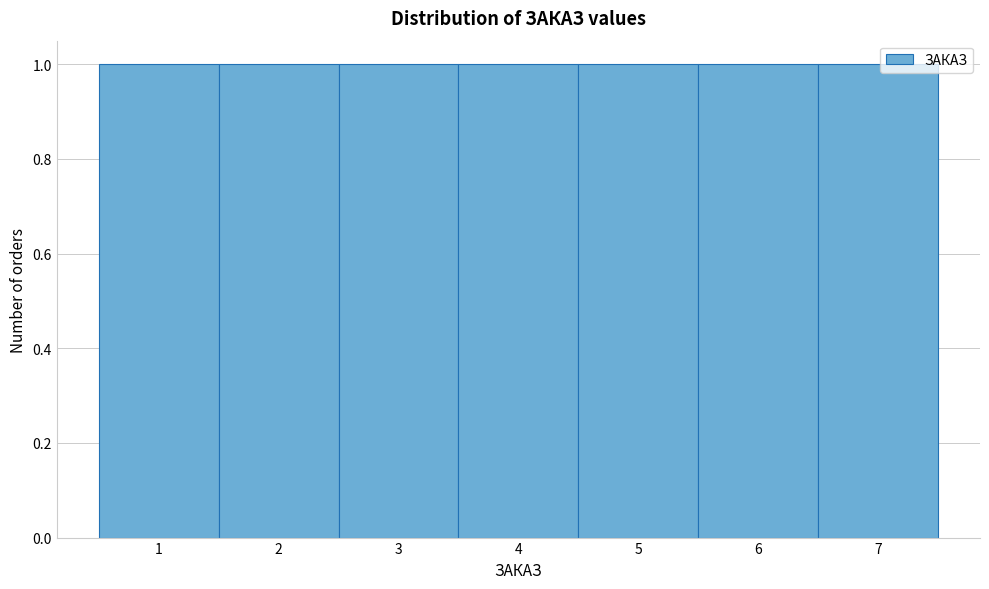

Reading left to right, transcribe this chart: for each bar, give the range it covers on the x-axis and its height. The values are not printed on the chart, so give them approximately, as read against the axis.

0.5 to 1.5: 1
1.5 to 2.5: 1
2.5 to 3.5: 1
3.5 to 4.5: 1
4.5 to 5.5: 1
5.5 to 6.5: 1
6.5 to 7.5: 1